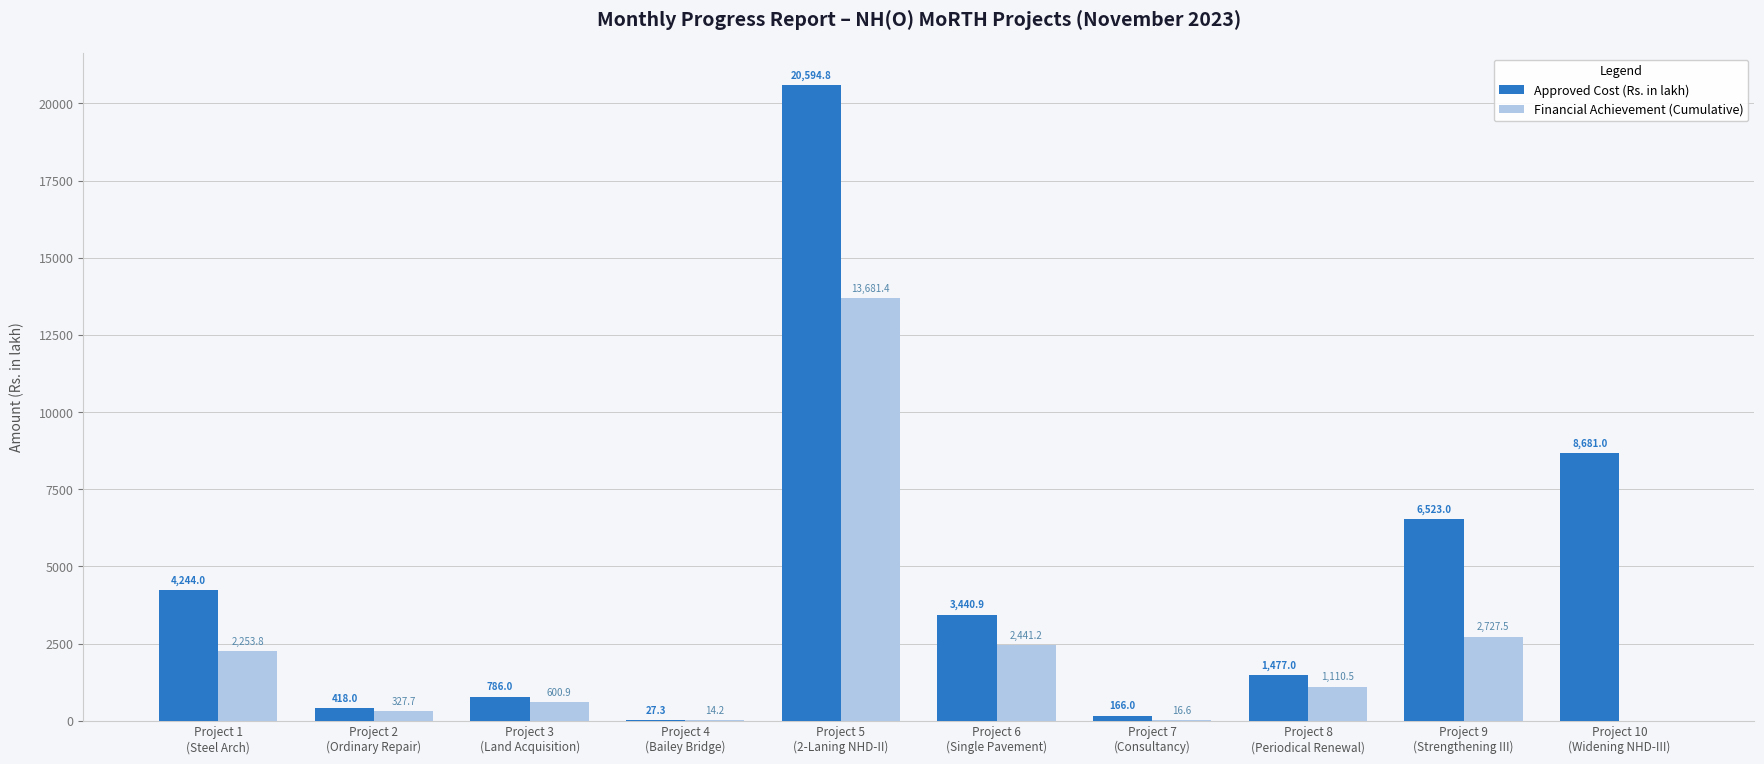

What is the approximate value of Financial Achievement (Cumulative) at Project 7
(Consultancy)?

16.6